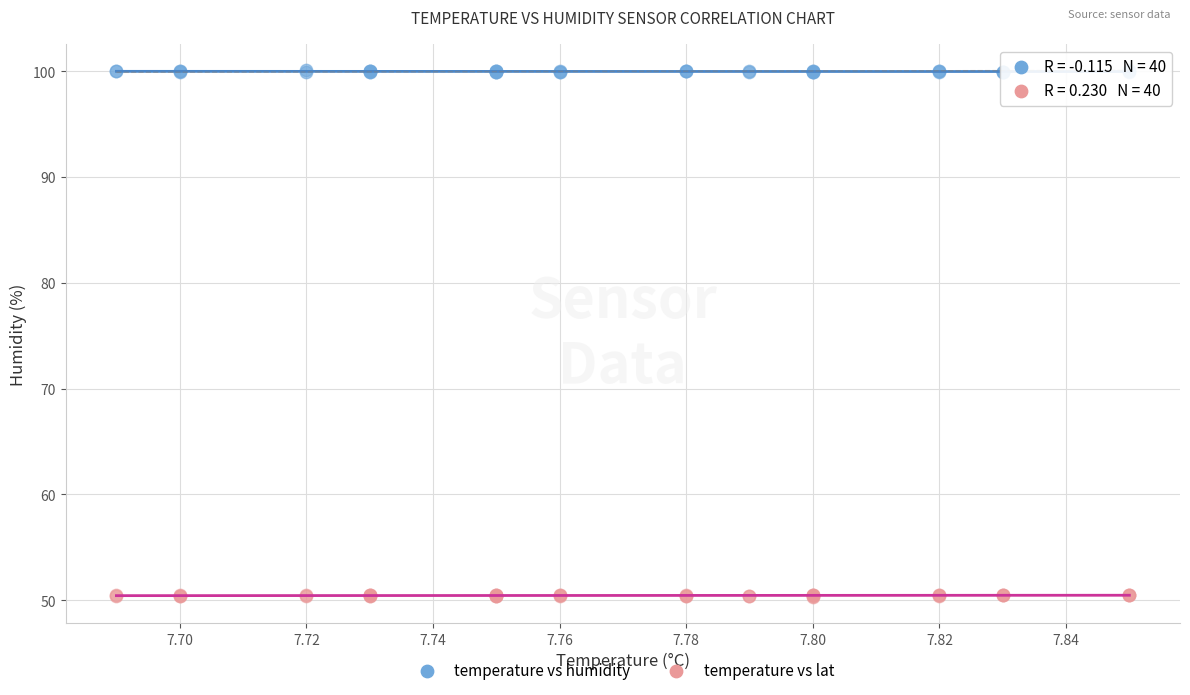

Which series contains the highest Y value?

temperature vs humidity